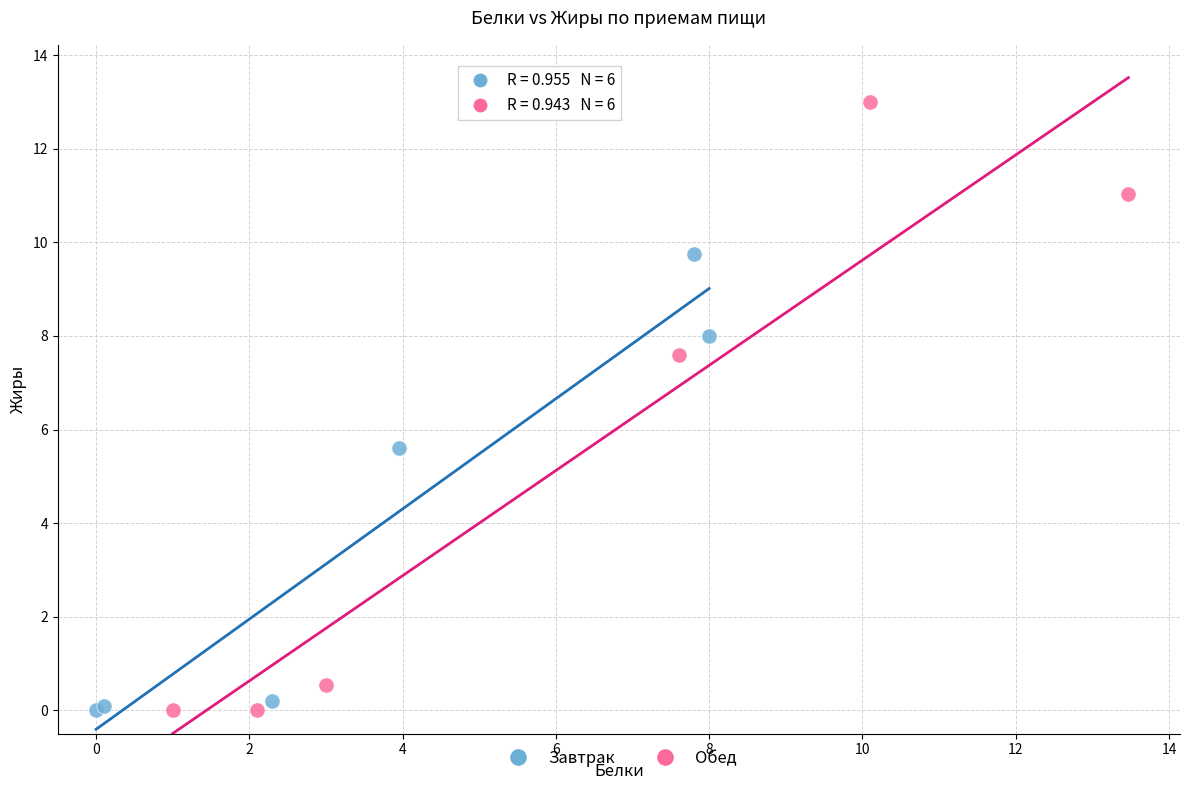

Which series reaches the maximum Y coordinate?

Обед